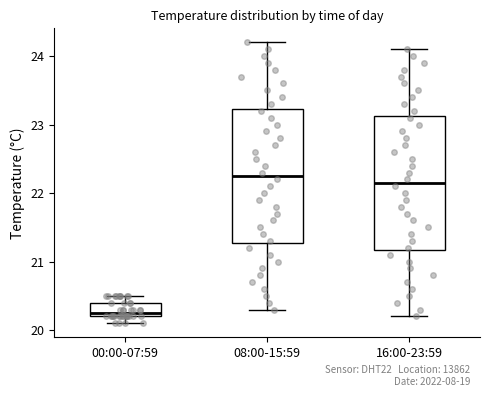

Where is the lower edge of the box for 08:00-15:59 on the y-axis? The values are not printed on the chart, so give them approximately, as read against the axis.

21.3